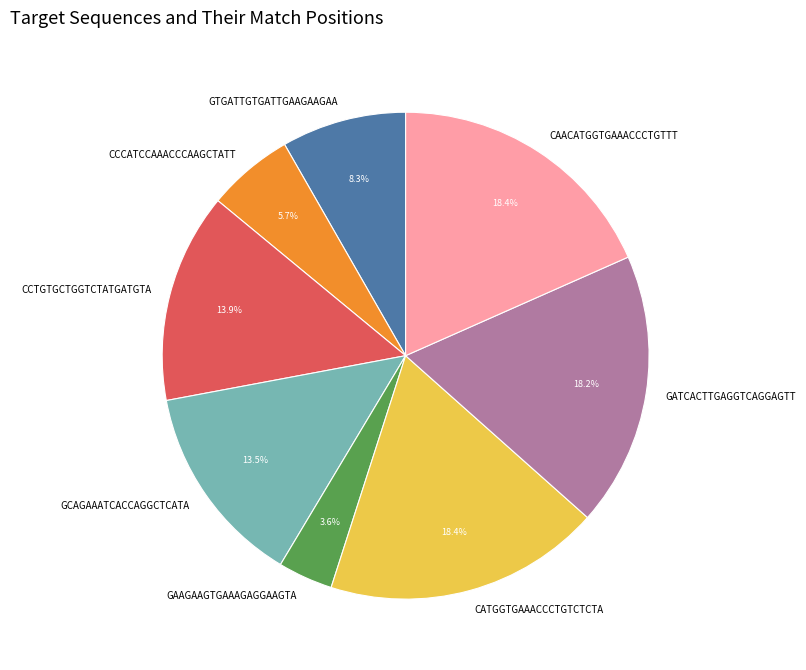

To the nearest percent, what is the average slice percentage?

12%